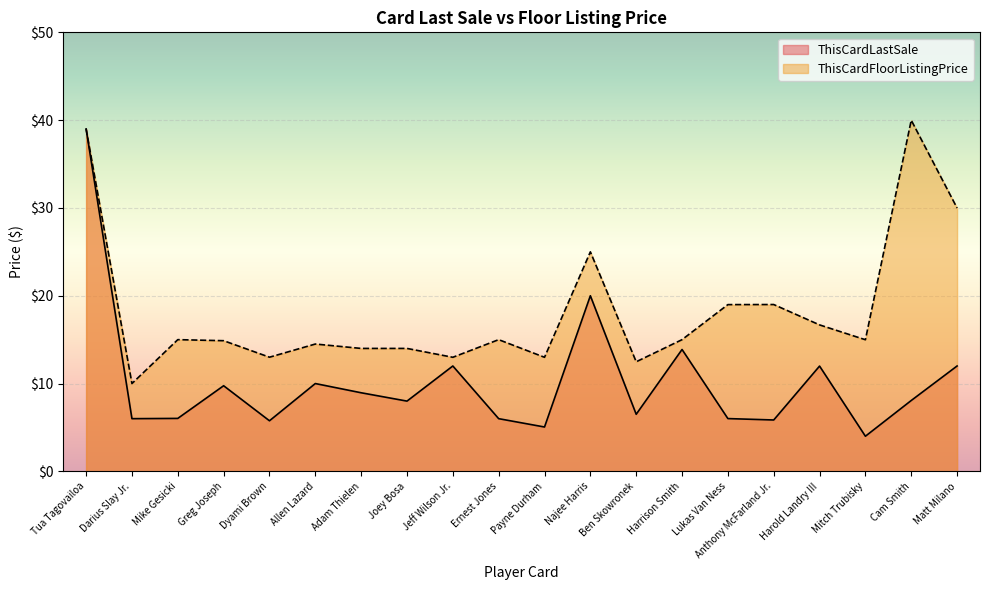

What is the difference between the second highest and minimum values in the ThisCardLastSale series?

16.0